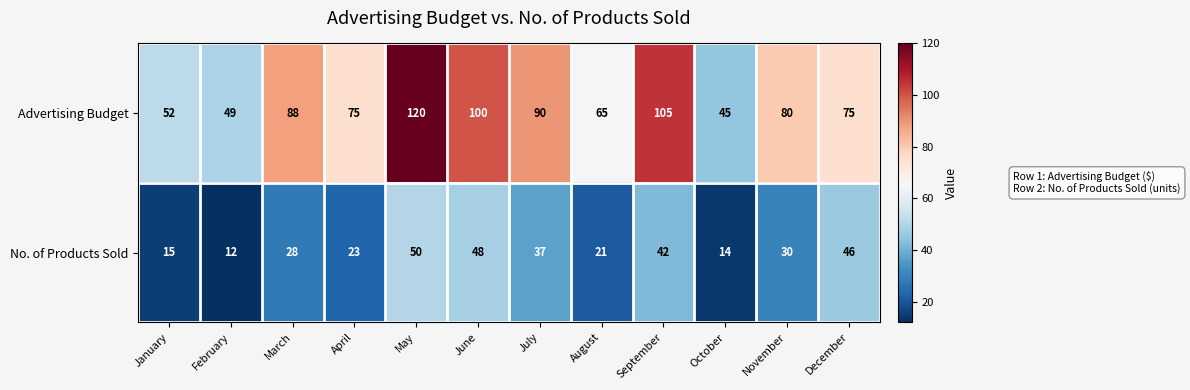

At which category is the sum across all series the highest?

May